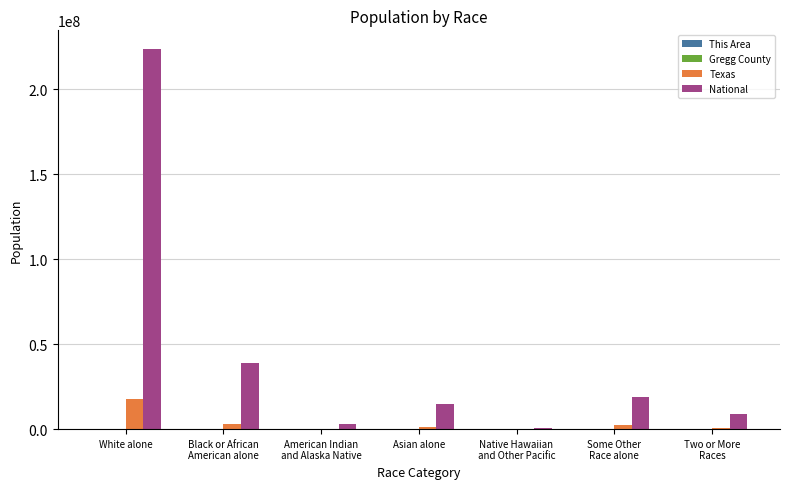

What is the greatest value displayed?

223553265